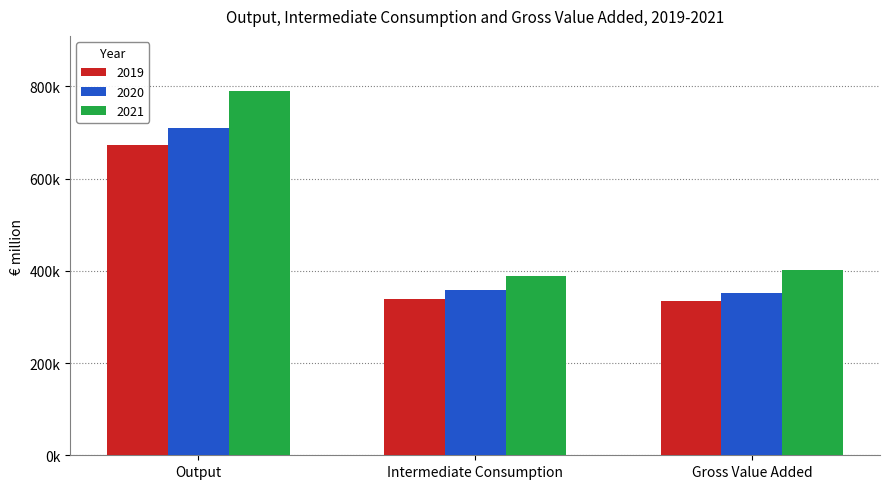

True or false: 2020 has a value of 357578.8 at Intermediate Consumption.

True